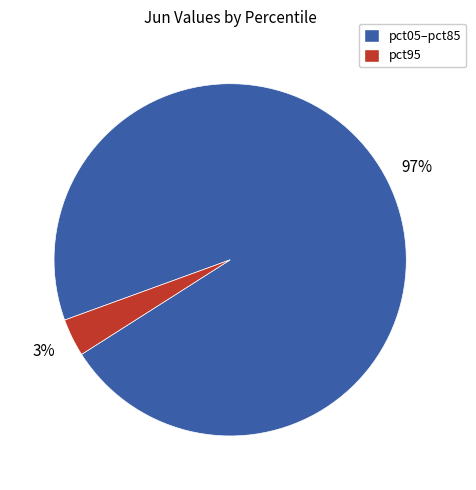

To the nearest percent, what is the average slice percentage?

50%